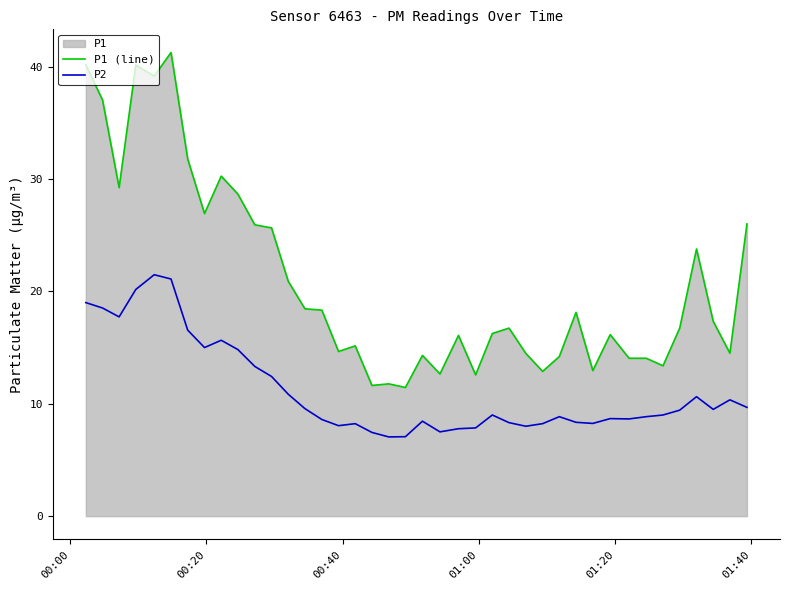

What is the difference between the maximum and minimum values in the P2 series?

14.4